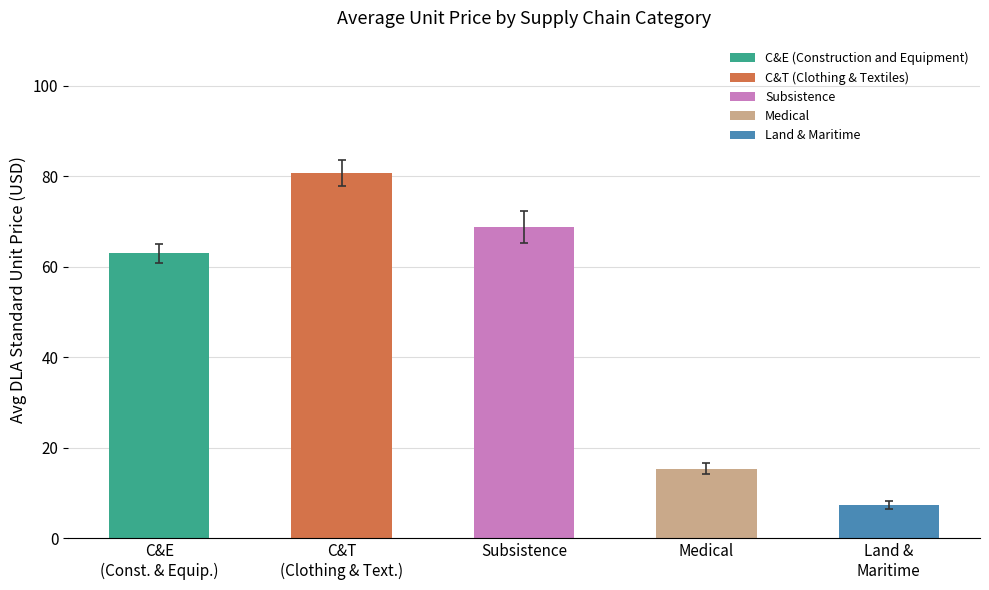

Reading left to right, transcribe all the data shown in this chart.

C&E (Construction and Equipment)=63.0	C&T (Clothing & Textiles)=80.7	Subsistence=68.8	Medical=15.4	Land & Maritime=7.3